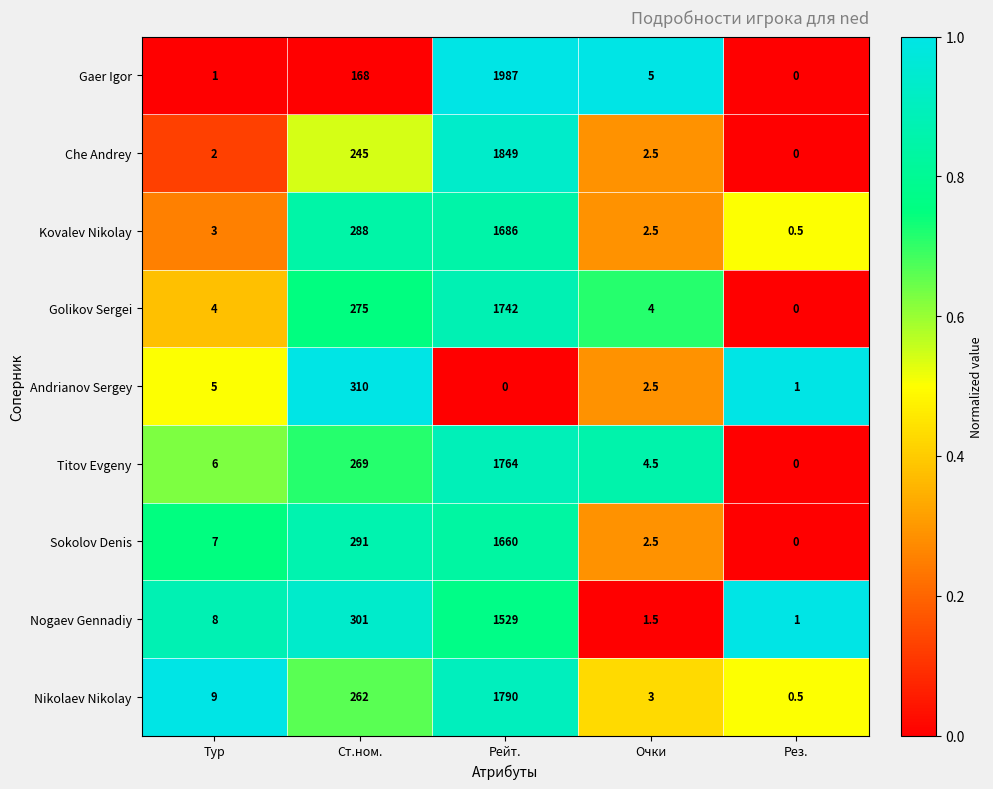

The value of Titov Evgeny at Рез. is -662.3. True or false?

False